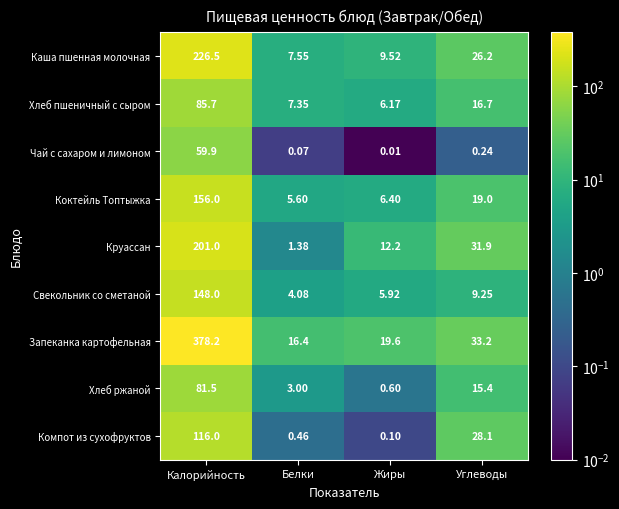

At which label is Каша пшенная молочная closest to 117?

Углеводы